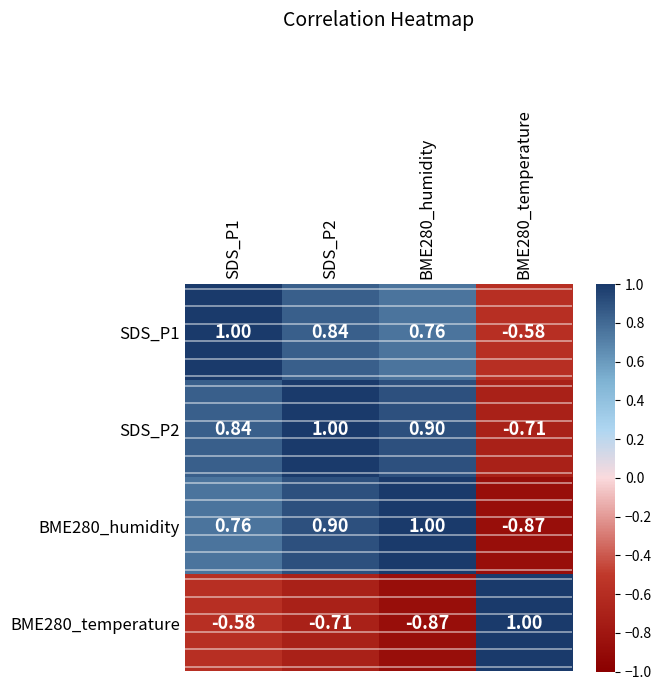

How many values in the SDS_P1 series are below 0?

1